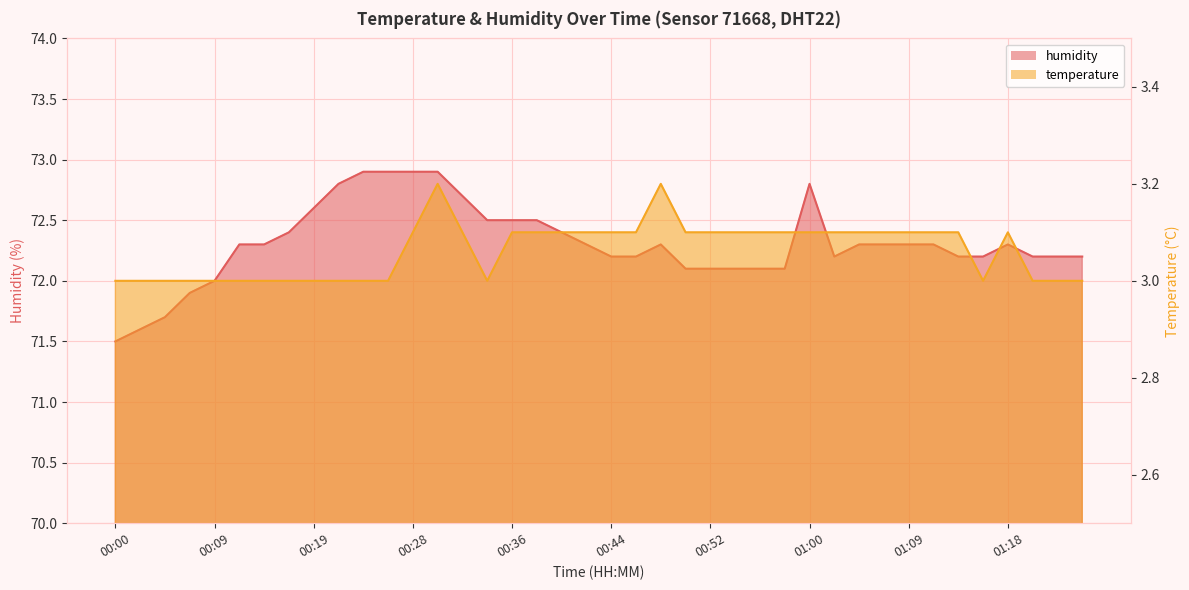

Reading left to right, transcribe all the data shown in this chart.

temperature: 00:00=3.0	00:02=3.0	00:05=3.0	00:07=3.0	00:09=3.0	00:12=3.0	00:14=3.0	00:16=3.0	00:19=3.0	00:21=3.0	00:23=3.0	00:26=3.0	00:28=3.1	00:30=3.2	00:32=3.1	00:34=3.0	00:36=3.1	00:38=3.1	00:40=3.1	00:42=3.1	00:44=3.1	00:46=3.1	00:48=3.2	00:50=3.1	00:52=3.1	00:54=3.1	00:56=3.1	00:58=3.1	01:00=3.1	01:02=3.1	01:04=3.1	01:06=3.1	01:09=3.1	01:11=3.1	01:13=3.1	01:16=3.0	01:18=3.1	01:21=3.0	01:23=3.0	01:25=3.0
humidity: 00:00=71.5	00:02=71.6	00:05=71.7	00:07=71.9	00:09=72.0	00:12=72.3	00:14=72.3	00:16=72.4	00:19=72.6	00:21=72.8	00:23=72.9	00:26=72.9	00:28=72.9	00:30=72.9	00:32=72.7	00:34=72.5	00:36=72.5	00:38=72.5	00:40=72.4	00:42=72.3	00:44=72.2	00:46=72.2	00:48=72.3	00:50=72.1	00:52=72.1	00:54=72.1	00:56=72.1	00:58=72.1	01:00=72.8	01:02=72.2	01:04=72.3	01:06=72.3	01:09=72.3	01:11=72.3	01:13=72.2	01:16=72.2	01:18=72.3	01:21=72.2	01:23=72.2	01:25=72.2